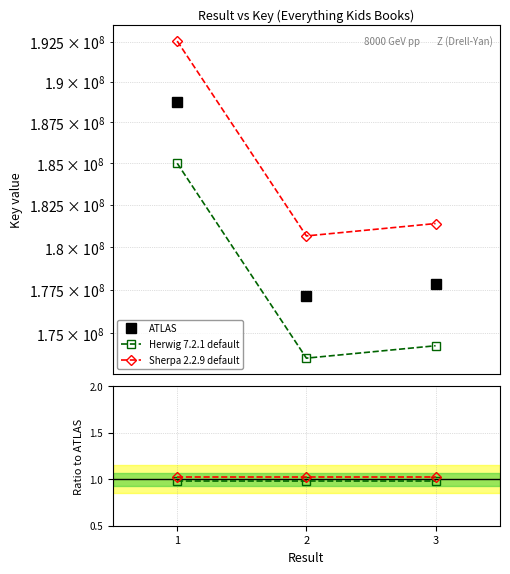

At which category is the sum across all series the highest?

1